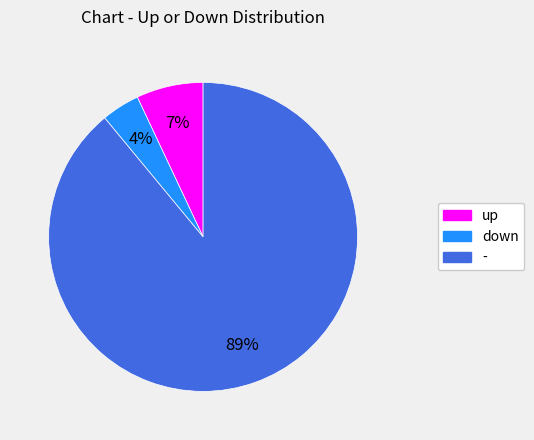

Is the sum of - and down greater than half?

Yes